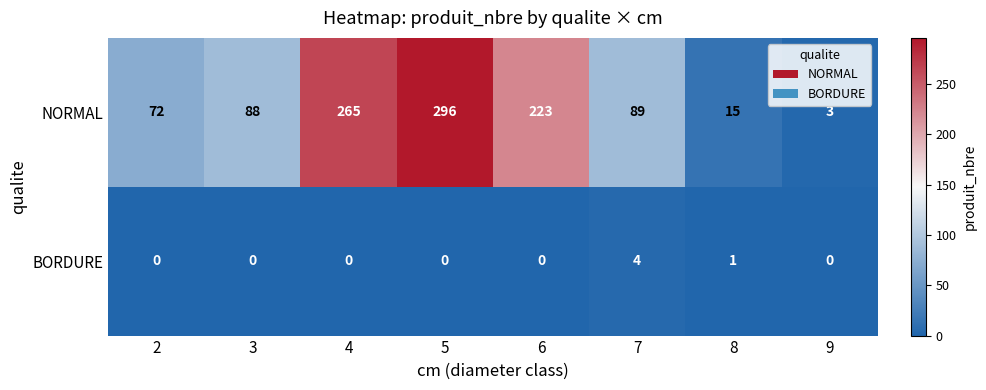

Is it true that NORMAL equals 153 at 3?

False